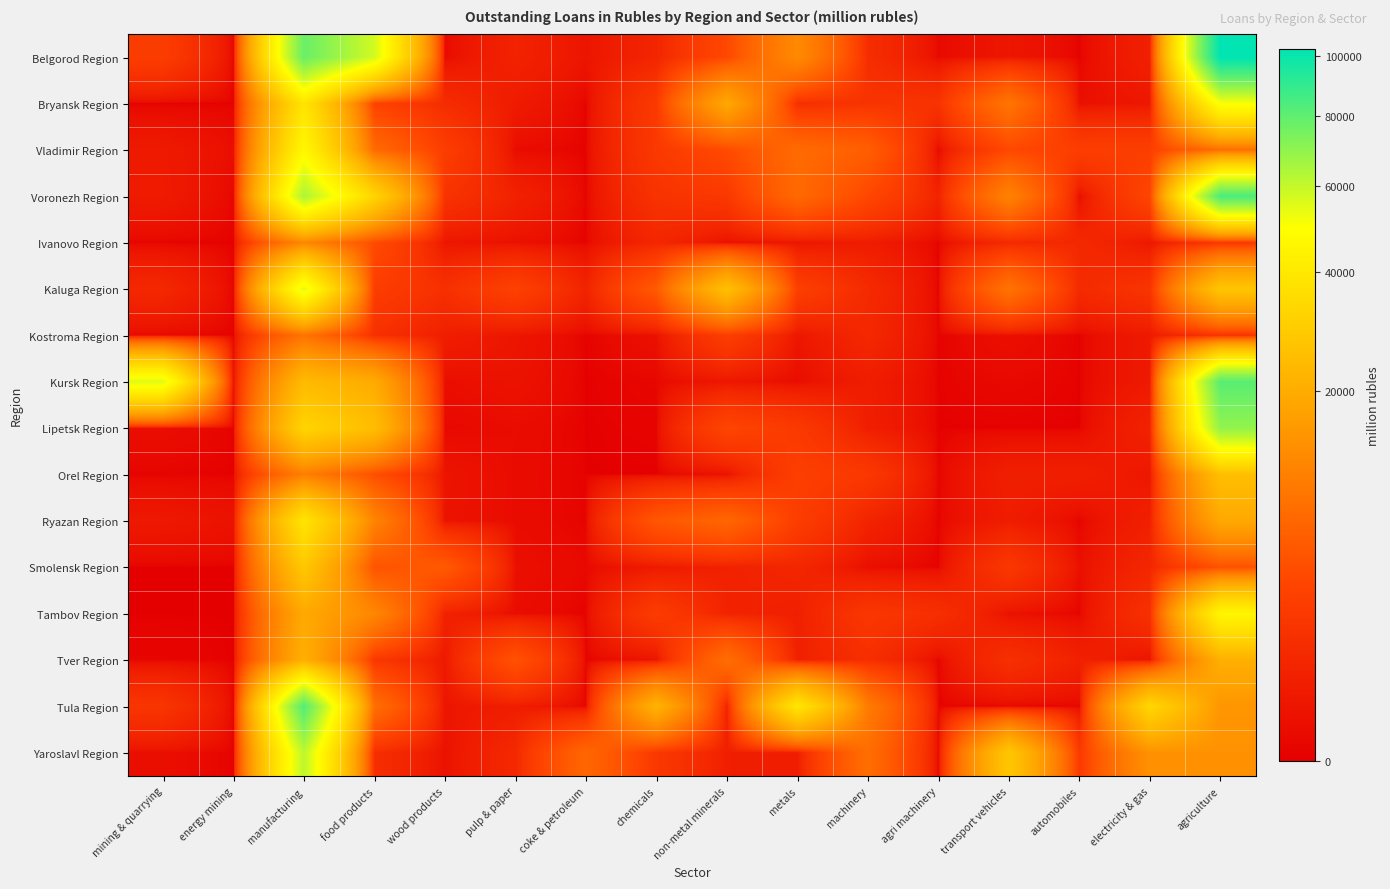

List the series in order of their peak value, highest first.

Belgorod Region, Voronezh Region, Tula Region, Kursk Region, Lipetsk Region, Yaroslavl Region, Kaluga Region, Bryansk Region, Vladimir Region, Tambov Region, Ryazan Region, Smolensk Region, Orel Region, Tver Region, Ivanovo Region, Kostroma Region